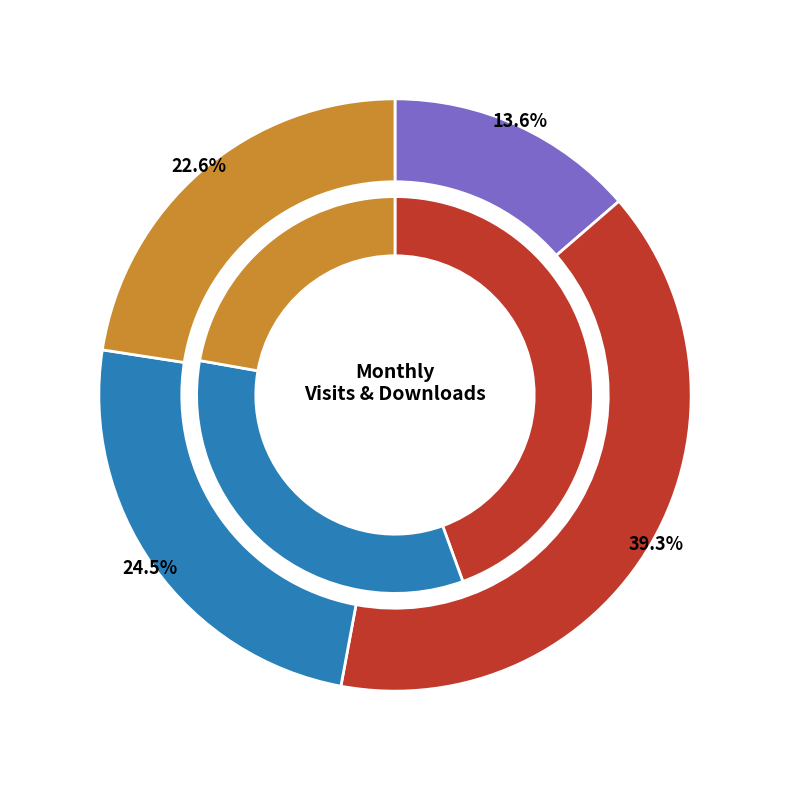

Is it true that 2022-11 is 1% of the pie?

False